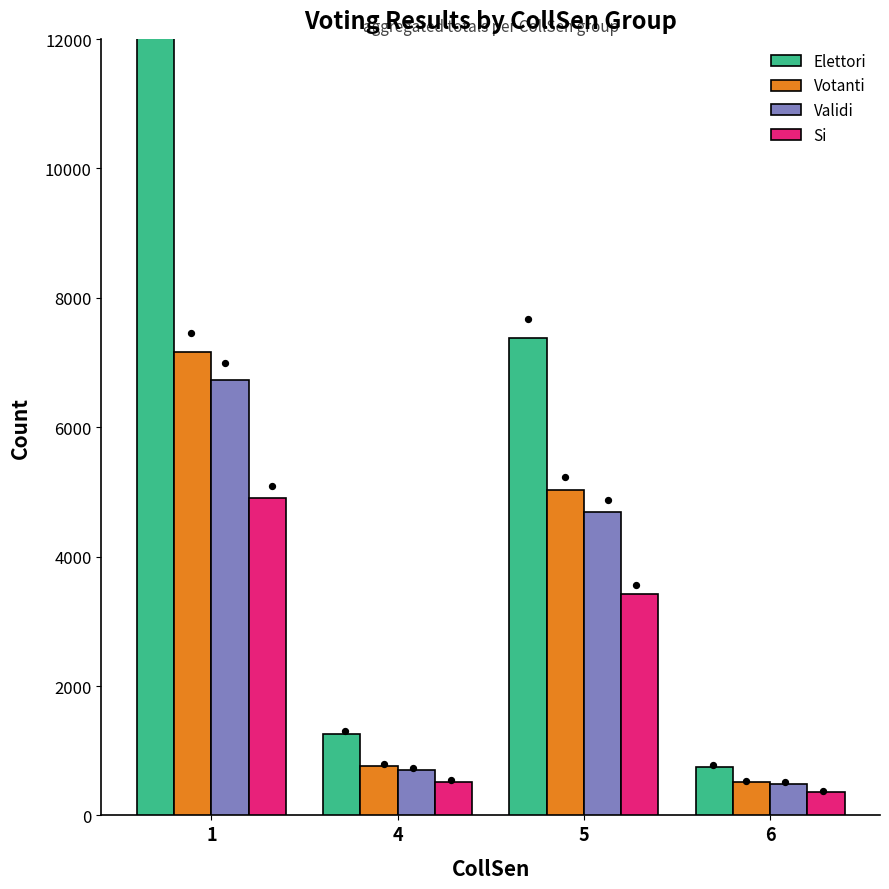

What are all the series names shown in the legend?

Elettori, Votanti, Validi, Si